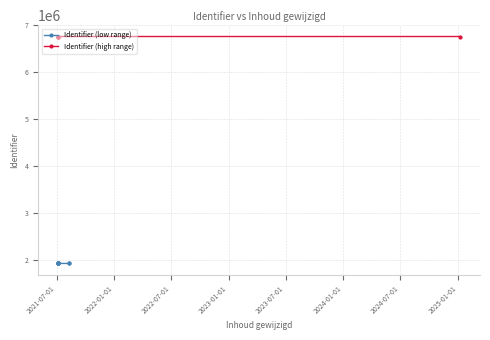

Rank the categories by value from highest to lowest.

2021-07-06, 2021-07-06, 2021-07-06, 2025-01-07, 2021-07-06, 2021-08-10, 2021-07-06, 2021-08-10, 2021-07-06, 2021-07-06, 2021-07-06, 2021-07-06